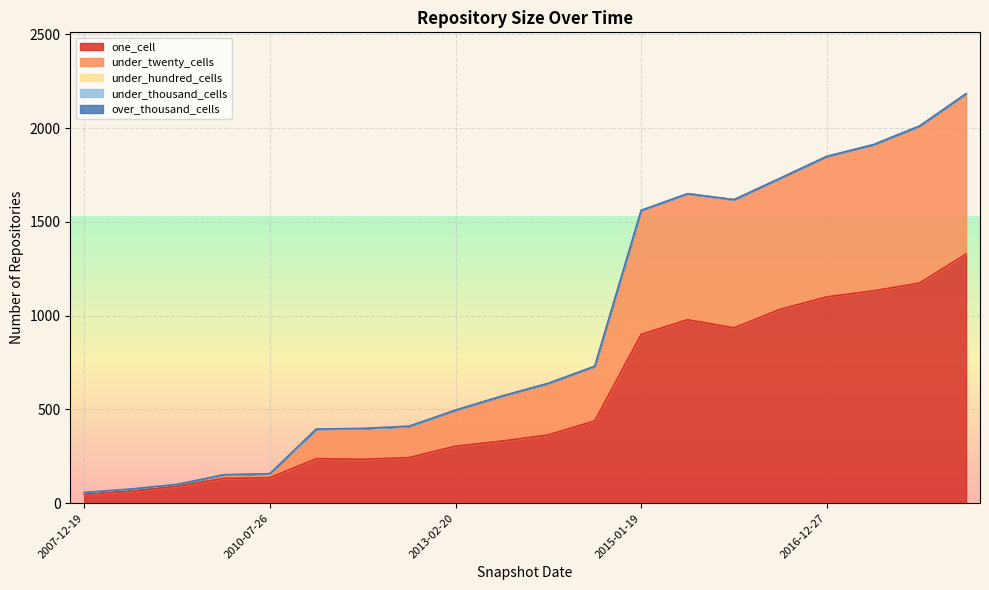

Which series has the largest total across all categories?

one_cell